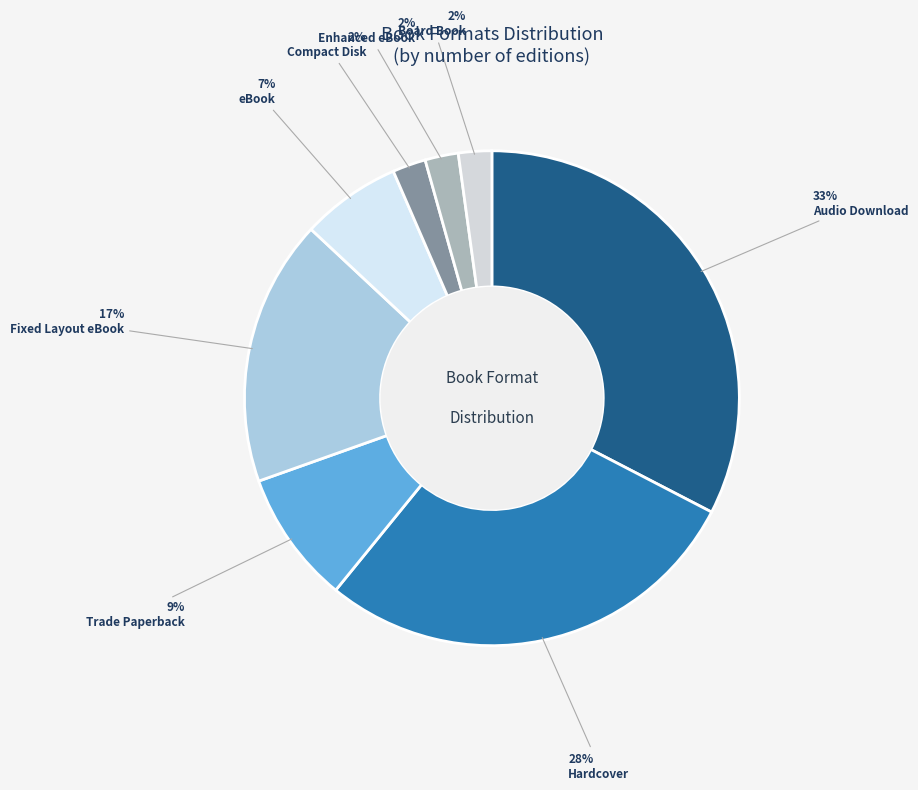

Count the number of slices in the pie.

8